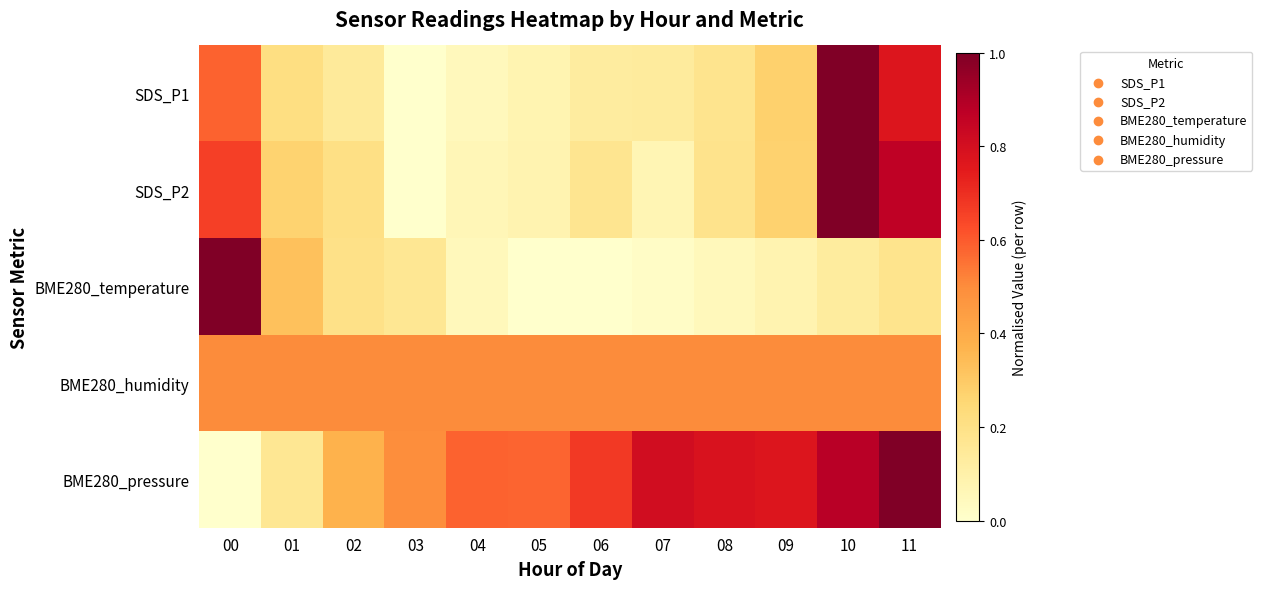

At how many categories does at least one series exceed 0?

12